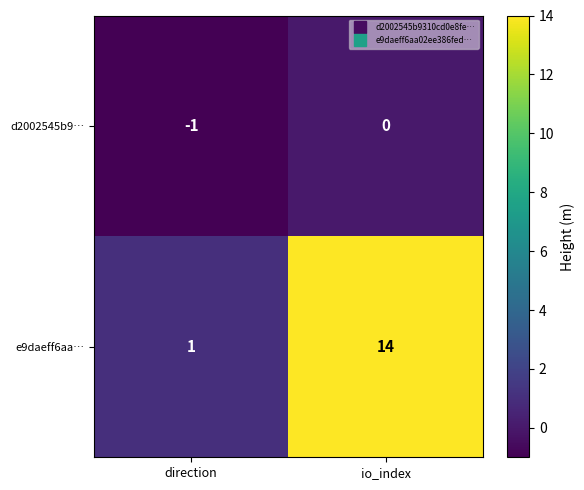

Reading right to left, what are all the values shown in this chart?

d2002545b9…: io_index=0	direction=-1
e9daeff6aa…: io_index=14	direction=1